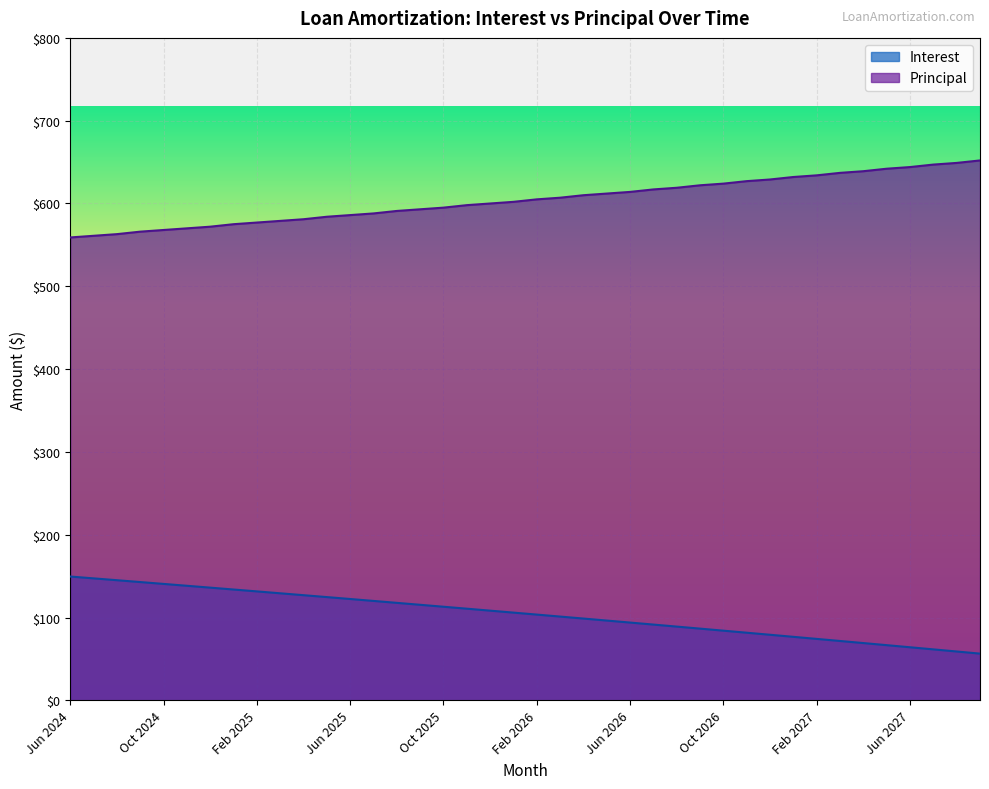

What is the label of the 24th point from the right?

Oct 2025